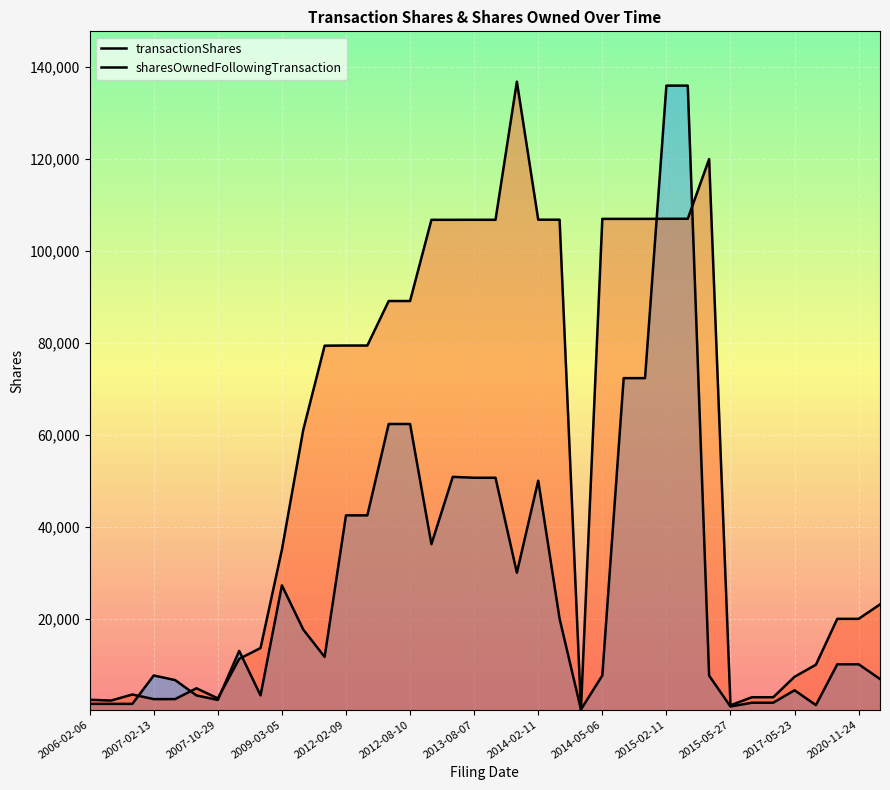

The sharesOwnedFollowingTransaction series shows 37746 at 37. True or false?

False